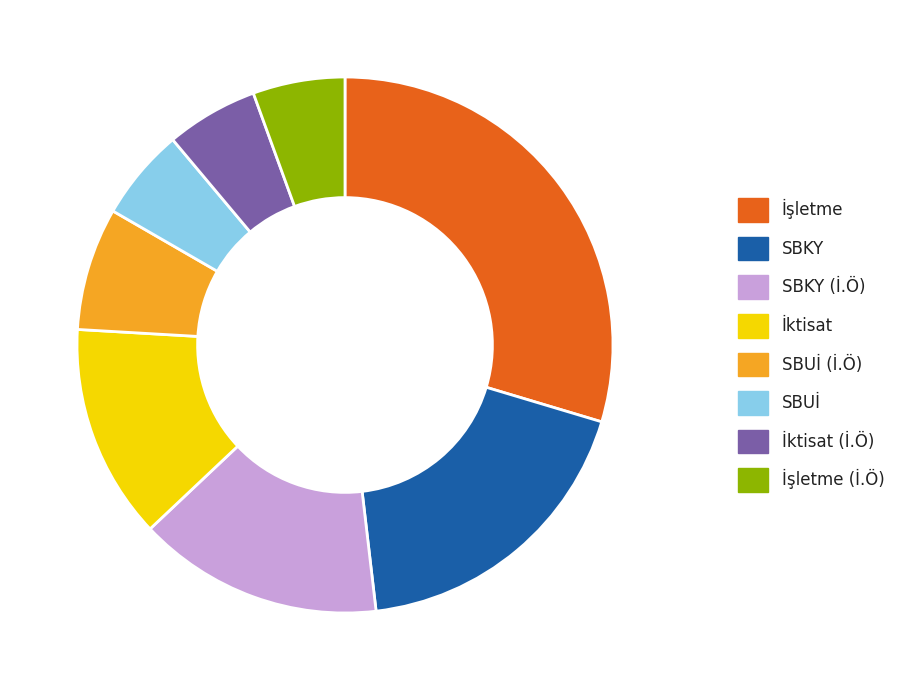

Count the number of slices in the pie.

8